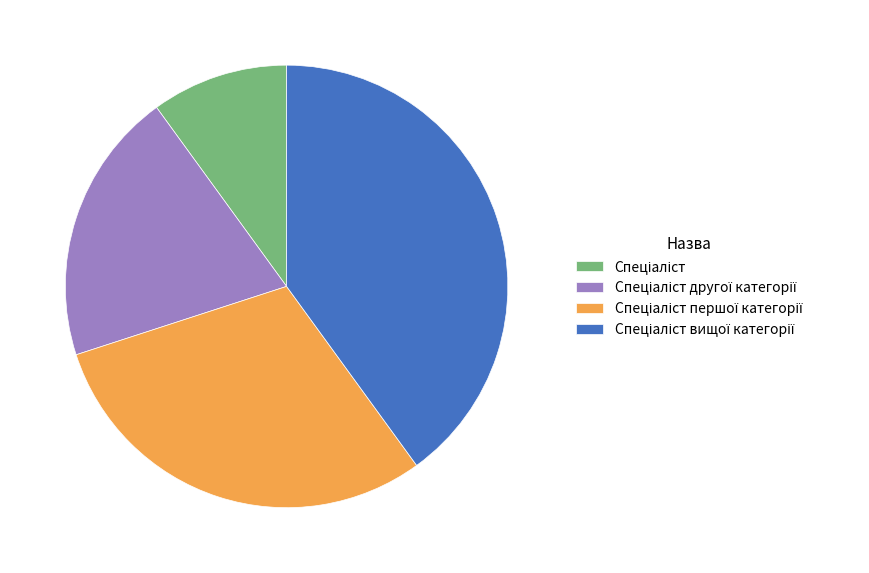

Is there any slice that represents more than half of the pie?

No